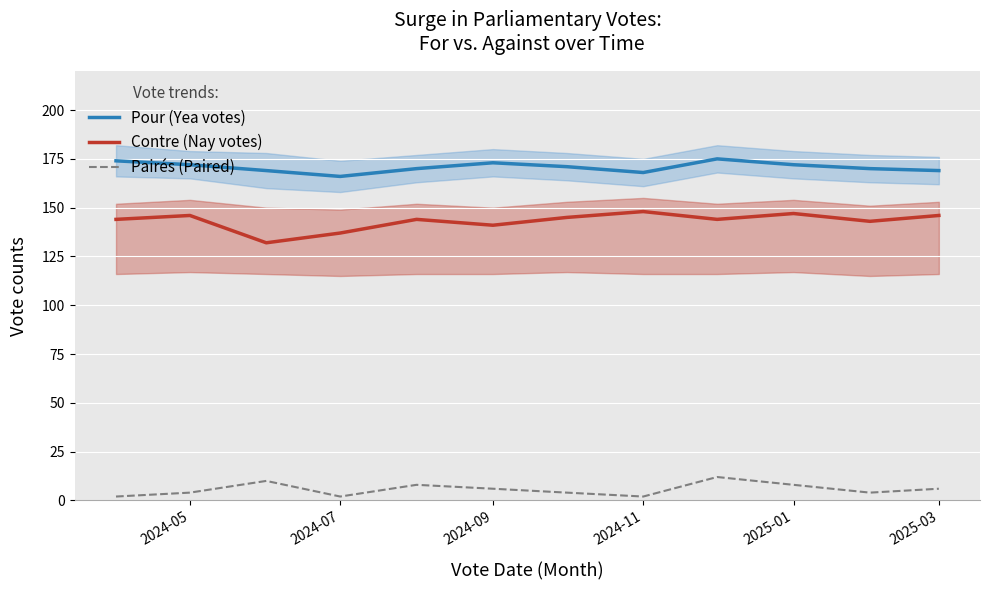

True or false: Contre (Nay votes) has a value of 68 at 2025-03.

False